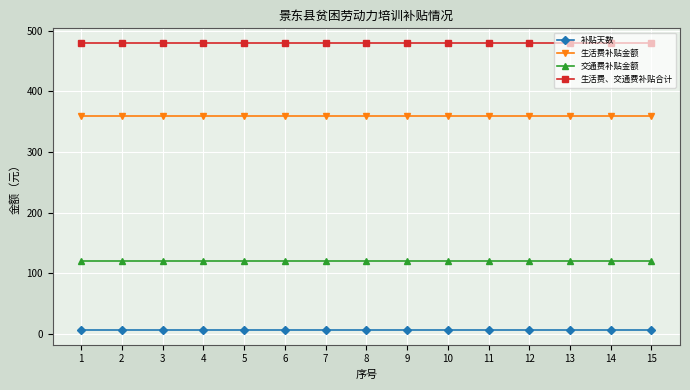

Is the value of 补贴天数 at 4 greater than the value of 生活费补贴金额 at 12?

No